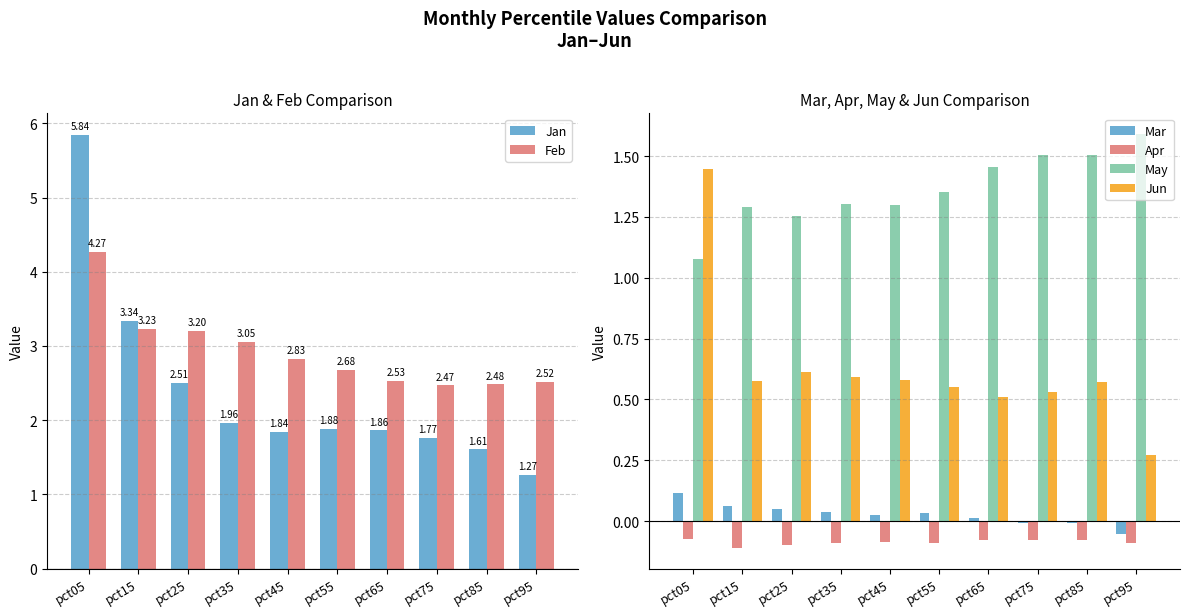

Which has a higher value, pct35 or pct45?

pct35